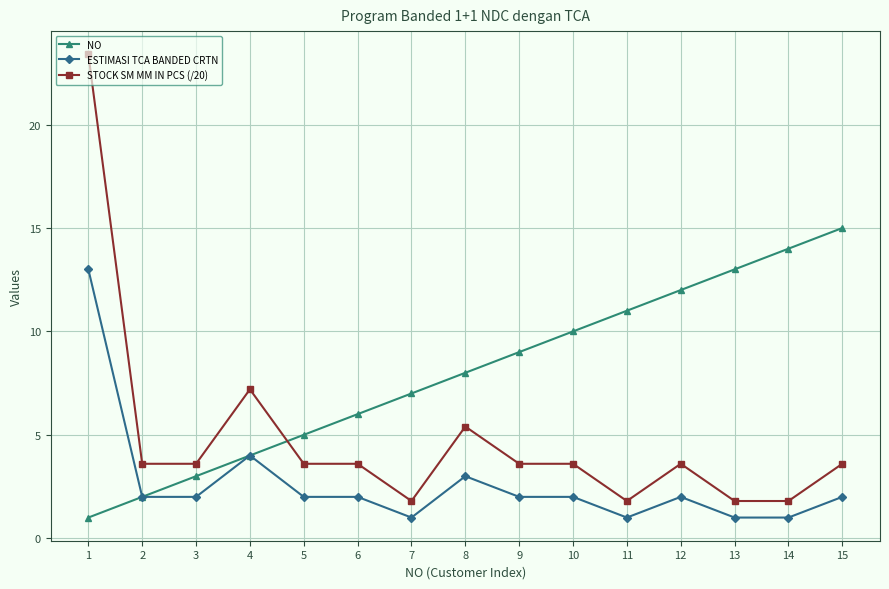

The ESTIMASI TCA BANDED CRTN series shows 17.2 at 1. True or false?

False